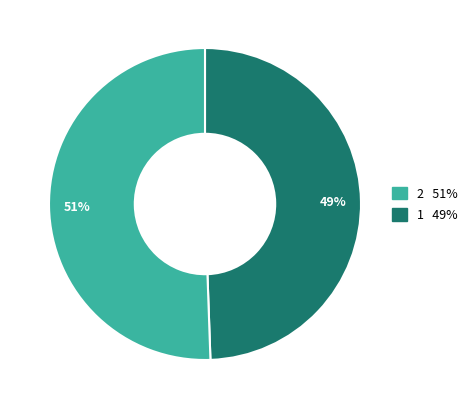

Is there any slice that represents more than half of the pie?

Yes